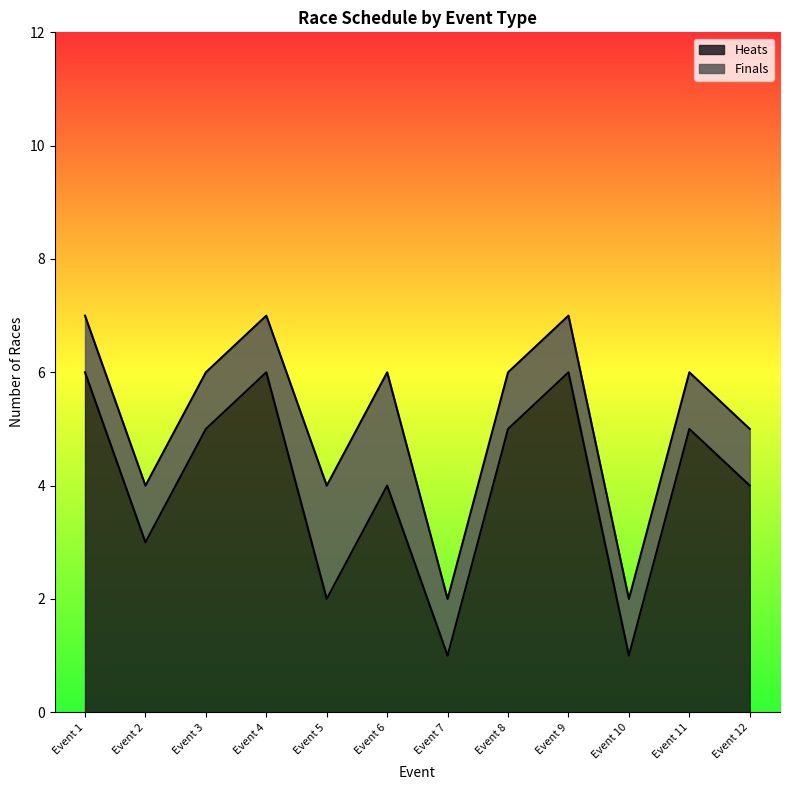

What is the greatest value displayed?

6